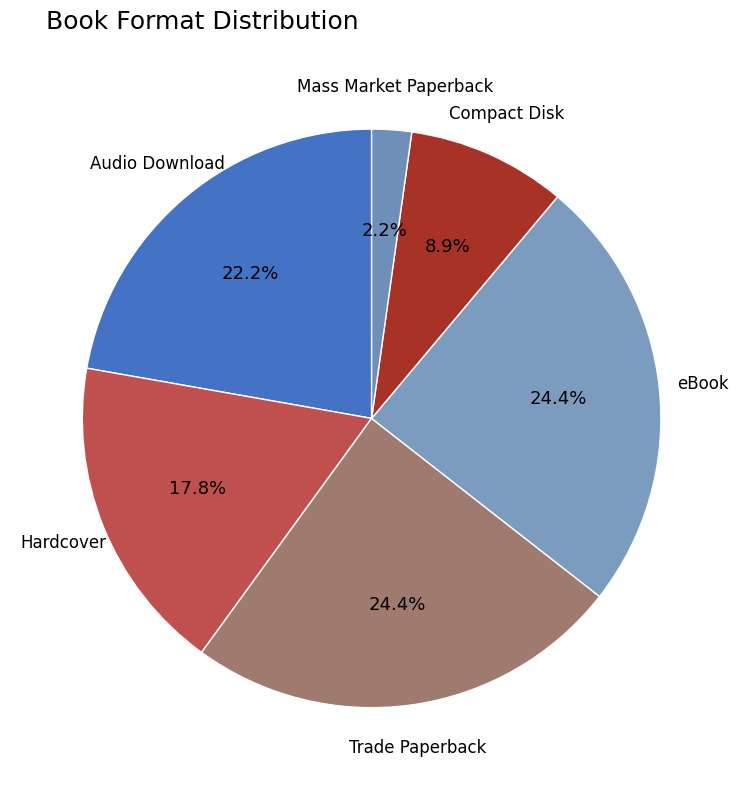

Does Hardcover represent more than half of the total?

No